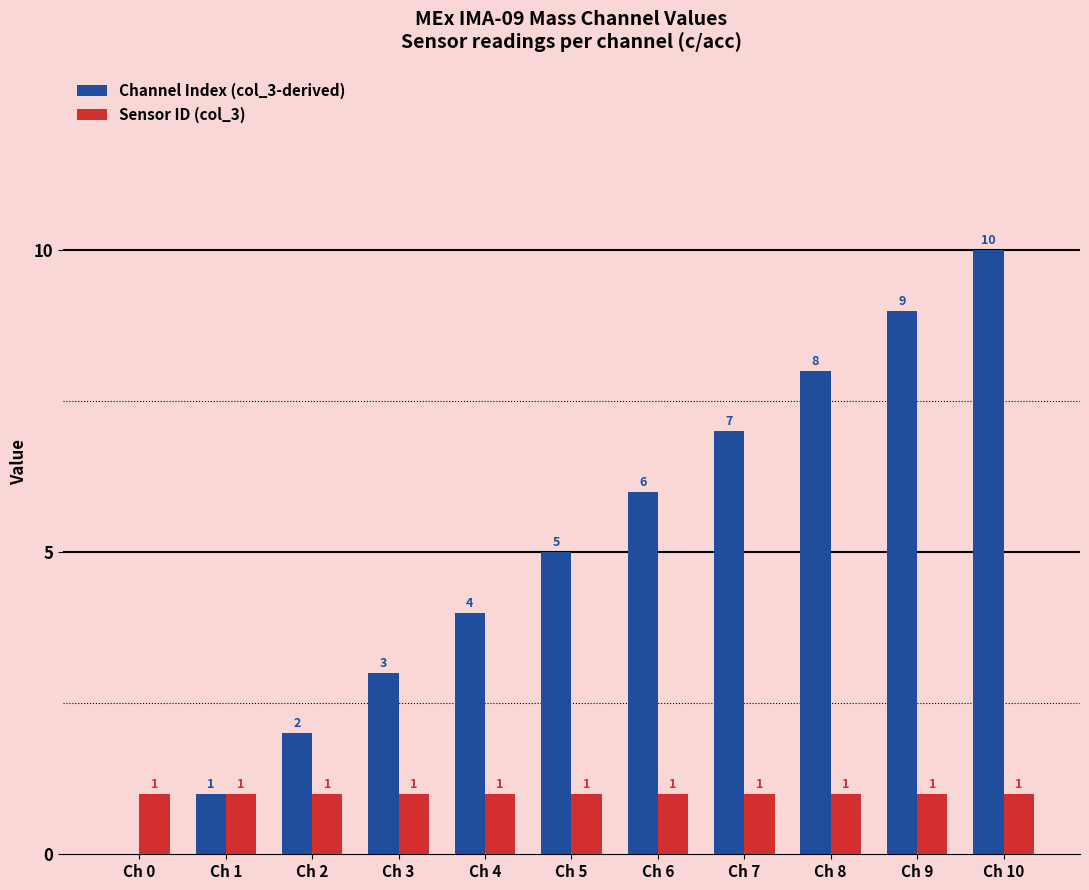

What are all the series names shown in the legend?

Channel Index (col_3-derived), Sensor ID (col_3)